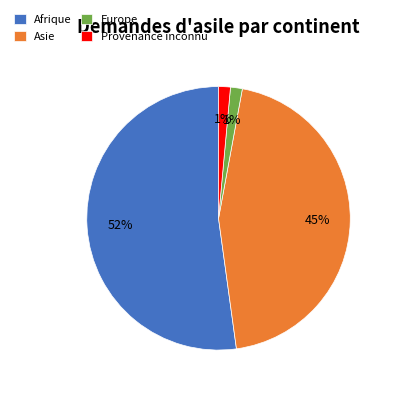

Which category has the biggest portion of the pie?

Afrique